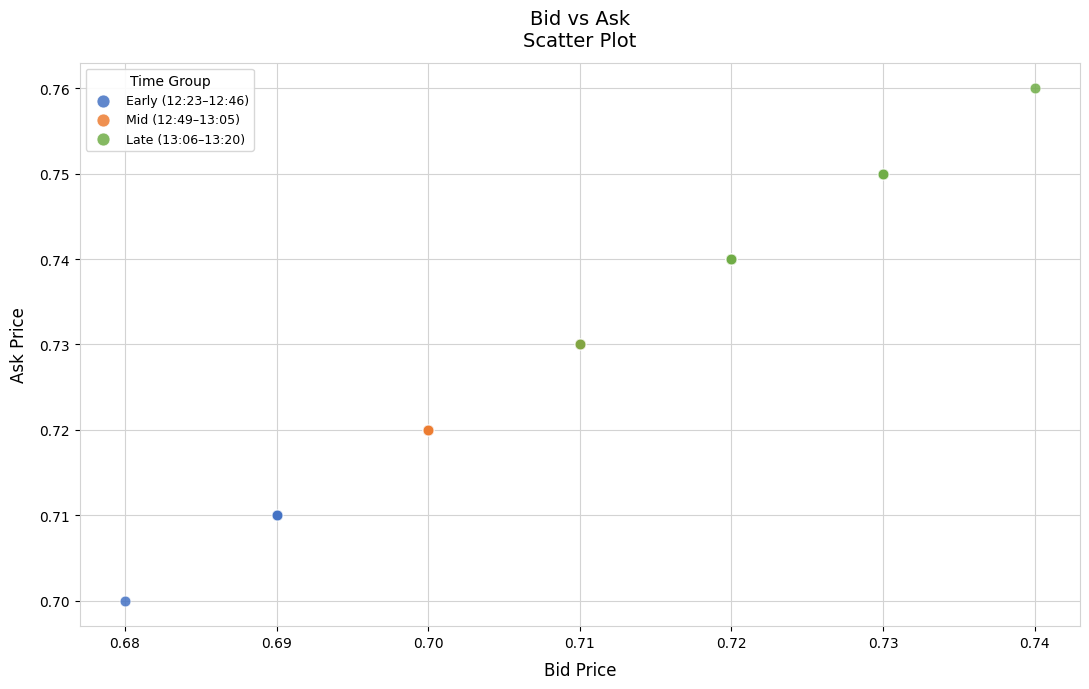

Which series reaches the maximum Y coordinate?

Late (13:06–13:20)